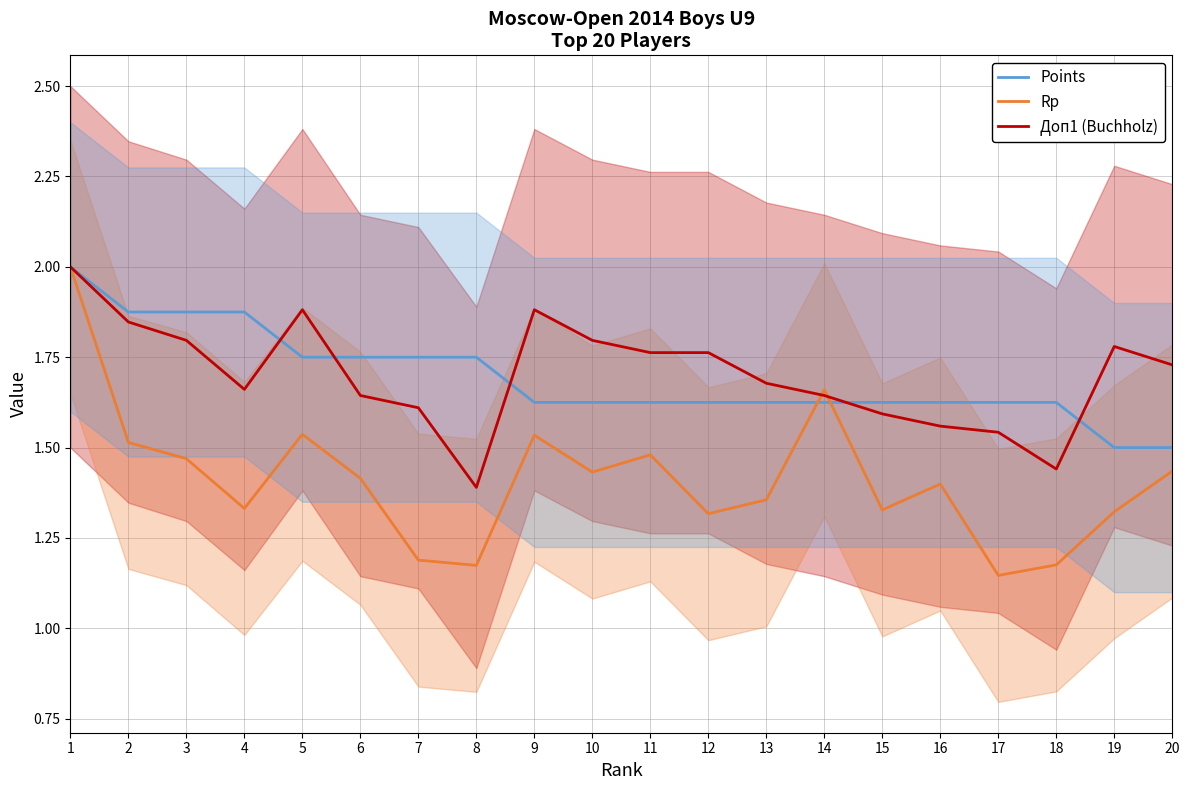

What is the maximum value shown in the chart?

2.0